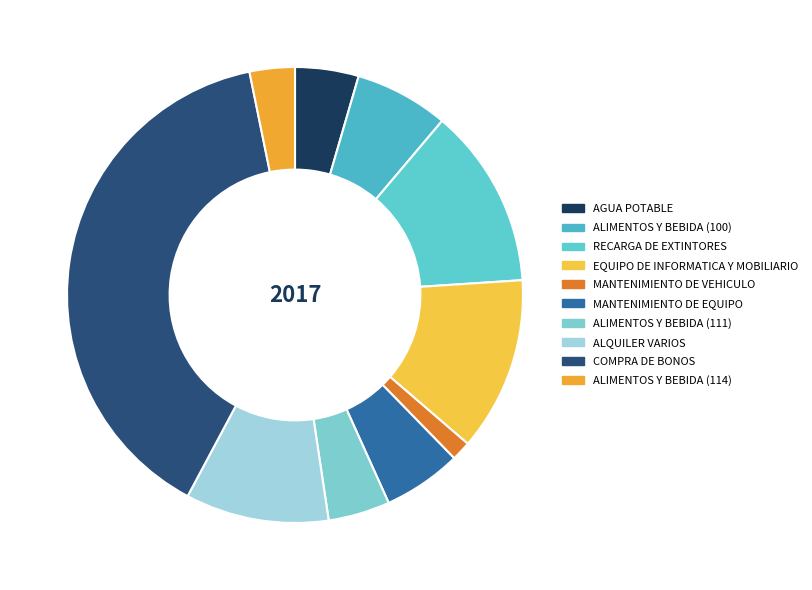

Count the number of slices in the pie.

10